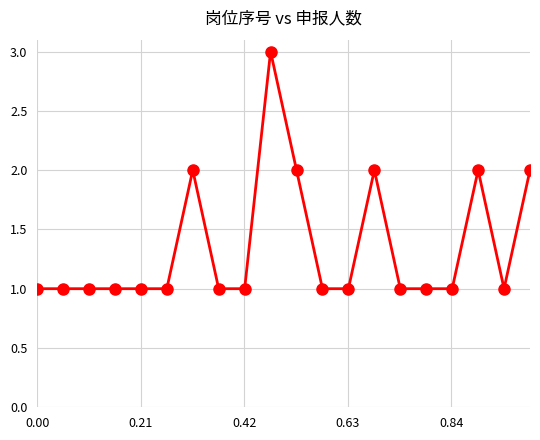

Count the number of categories in the chart.

20